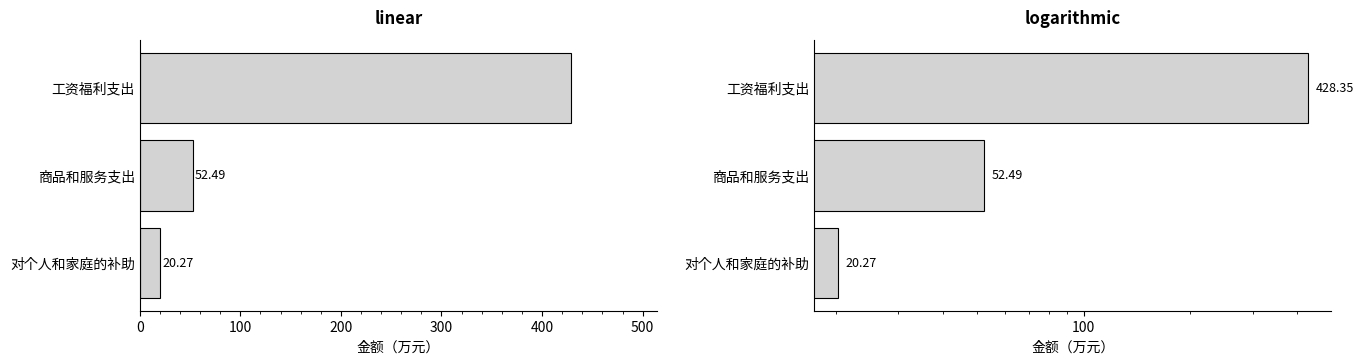

Reading left to right, list all the values displayed in this chart.

0=428.4	100=52.5	200=20.3